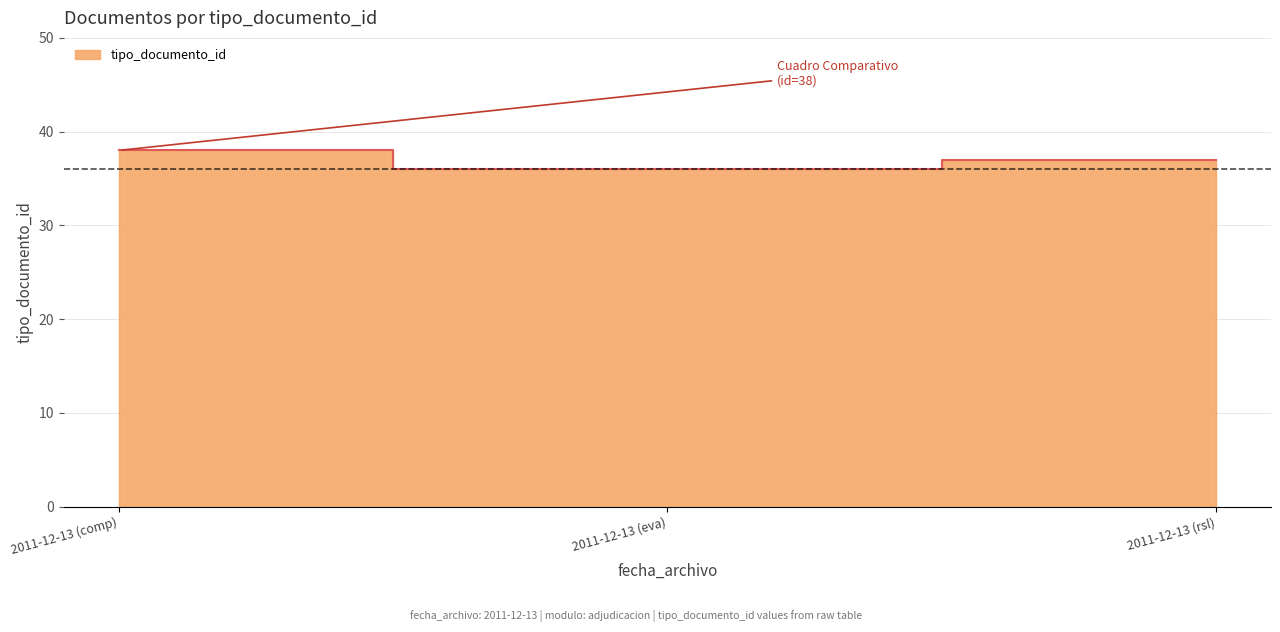

Rank the categories by value from highest to lowest.

2011-12-13 (comp), 2011-12-13 (rsl), 2011-12-13 (eva)